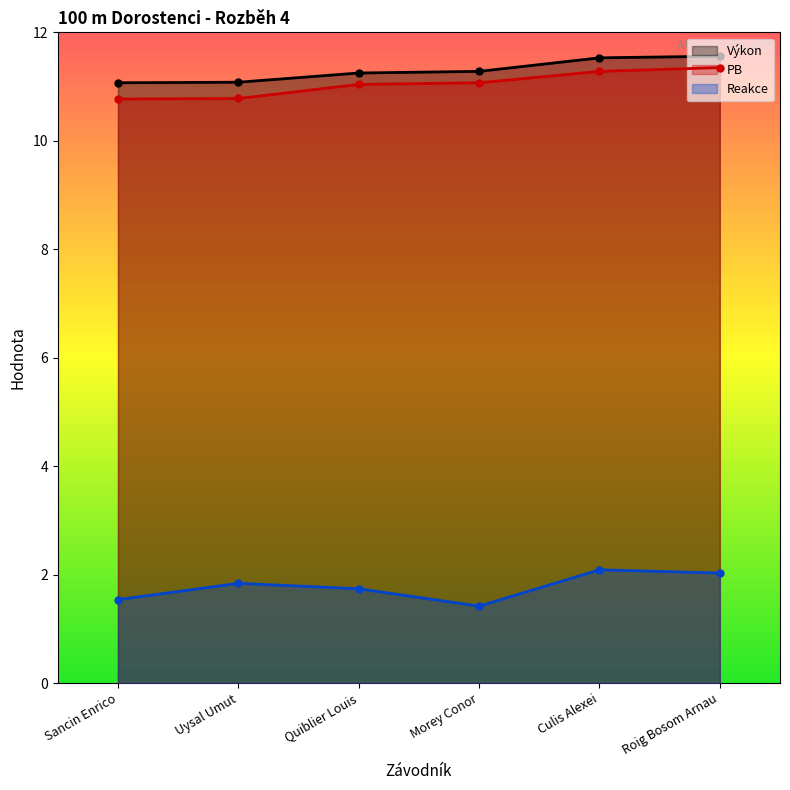

How many lines are shown in the chart?

3